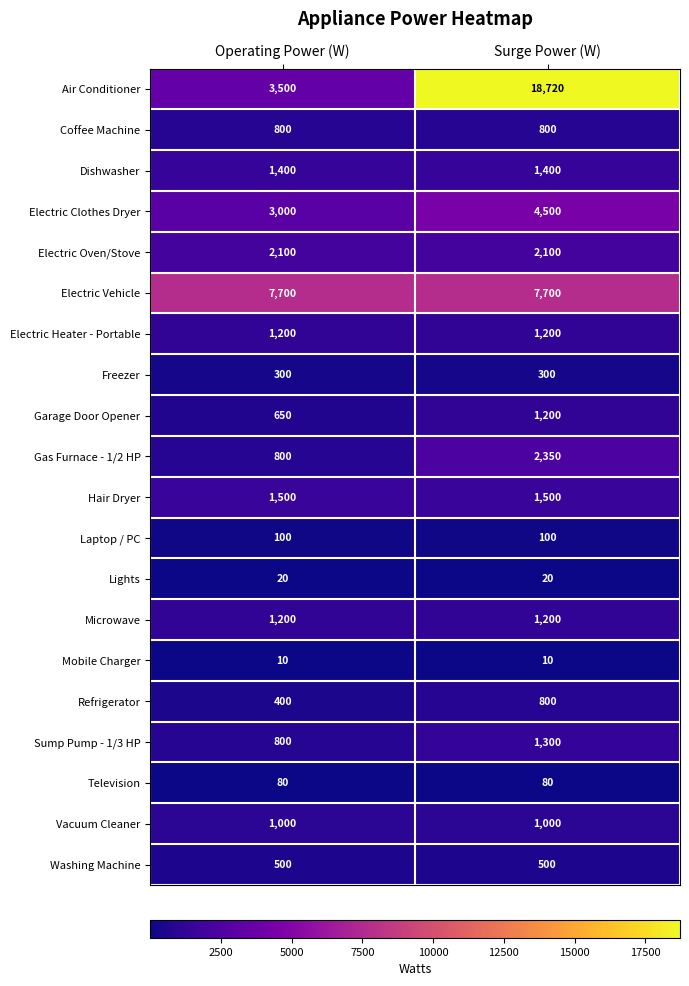

Between Operating Power (W) and Surge Power (W), which series saw the biggest shift?

Air Conditioner